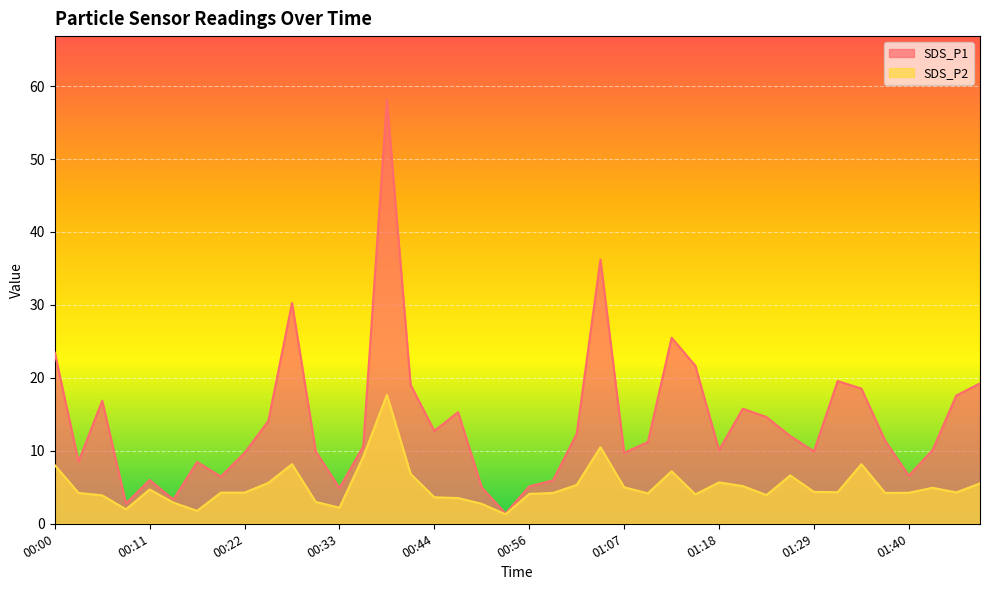

In SDS_P1, how many points are higher than both neighbors (excluding endpoints)?

10